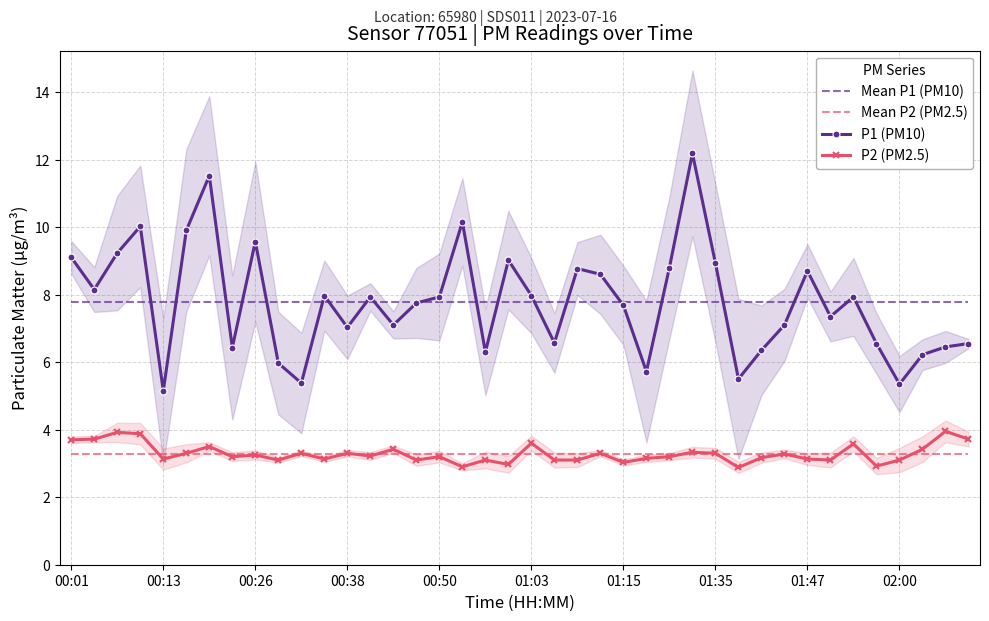

Reading right to left, what are all the values shown in this chart?

Mean P1 (PM10): 7.8	7.8	7.8	7.8	7.8	7.8	7.8	7.8	7.8	7.8	7.8	7.8	7.8	7.8	7.8	7.8	7.8	7.8	7.8	7.8	7.8	7.8	7.8	7.8	7.8	7.8	7.8	7.8	7.8	7.8	7.8	7.8	7.8	7.8	7.8	7.8	7.8	7.8	7.8	7.8
Mean P2 (PM2.5): 3.3	3.3	3.3	3.3	3.3	3.3	3.3	3.3	3.3	3.3	3.3	3.3	3.3	3.3	3.3	3.3	3.3	3.3	3.3	3.3	3.3	3.3	3.3	3.3	3.3	3.3	3.3	3.3	3.3	3.3	3.3	3.3	3.3	3.3	3.3	3.3	3.3	3.3	3.3	3.3
P1 (PM10): 6.5	6.5	6.2	5.3	6.5	7.9	7.3	8.7	7.1	6.3	5.5	8.9	12.2	8.8	5.7	7.7	8.6	8.8	6.6	8.0	9.0	6.3	10.2	7.9	7.8	7.1	7.9	7.0	8.0	5.4	6.0	9.6	6.4	11.5	9.9	5.2	10.0	9.2	8.2	9.1
P2 (PM2.5): 3.7	4.0	3.4	3.1	2.9	3.6	3.1	3.1	3.3	3.2	2.9	3.3	3.3	3.2	3.1	3.0	3.3	3.1	3.1	3.6	3.0	3.1	2.9	3.2	3.1	3.4	3.2	3.3	3.1	3.3	3.1	3.2	3.2	3.5	3.3	3.1	3.9	3.9	3.7	3.7